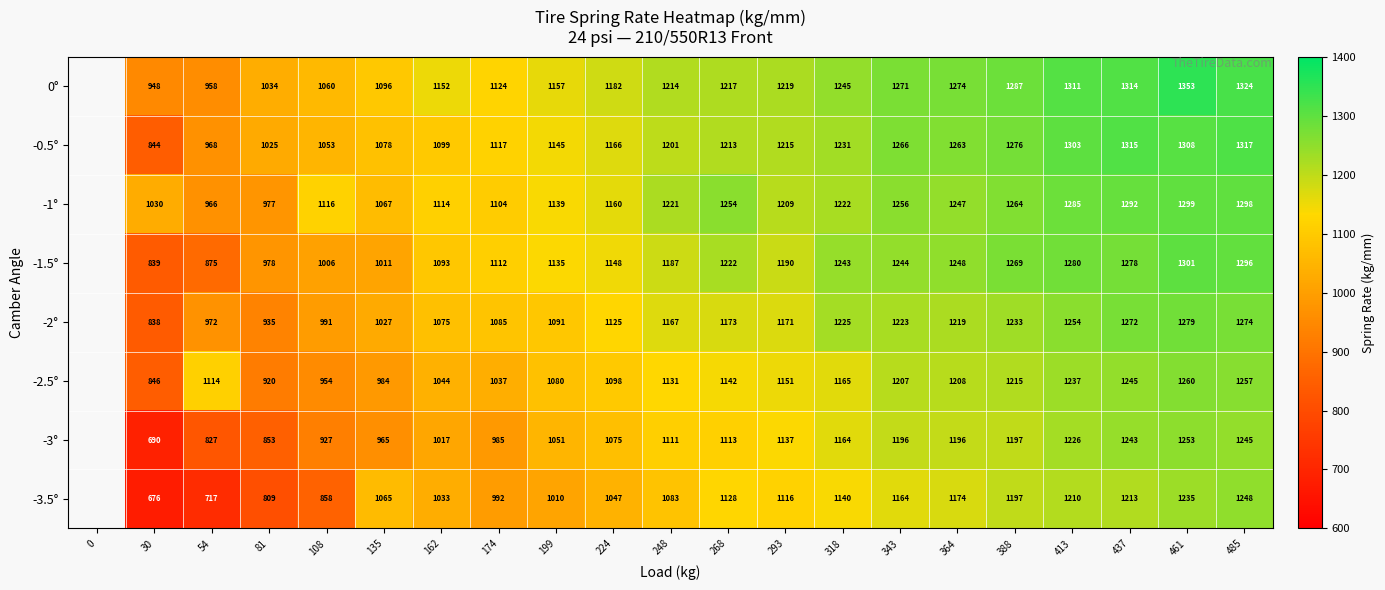

Is the value of -3° at 30 greater than the value of -2° at 293?

No